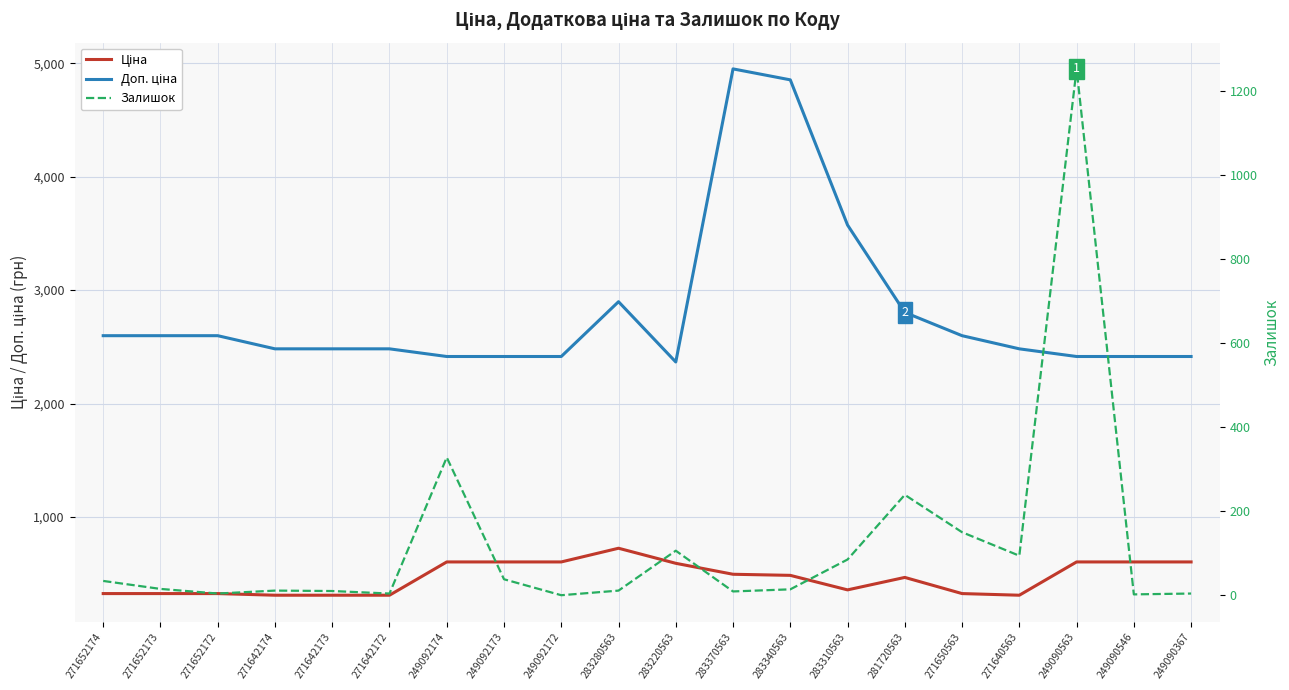

Where is Доп. ціна nearest to the value 3658?

283310563